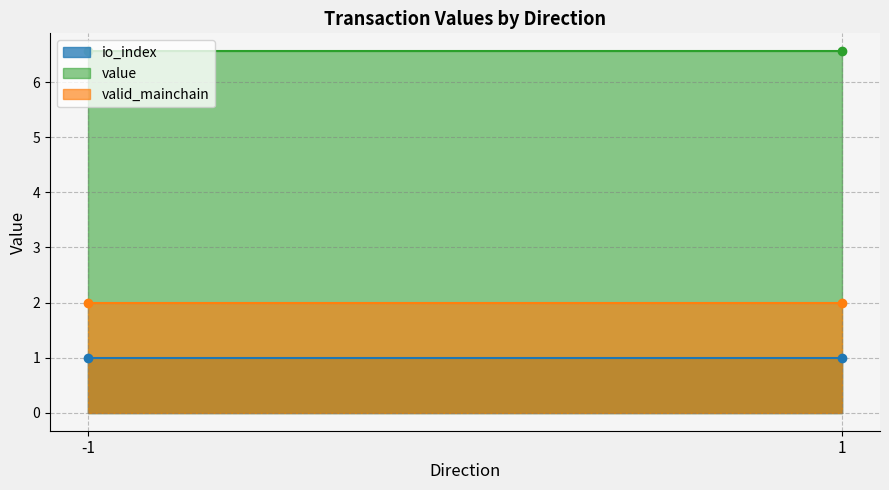

True or false: valid_mainchain and io_index cross at least once.

False